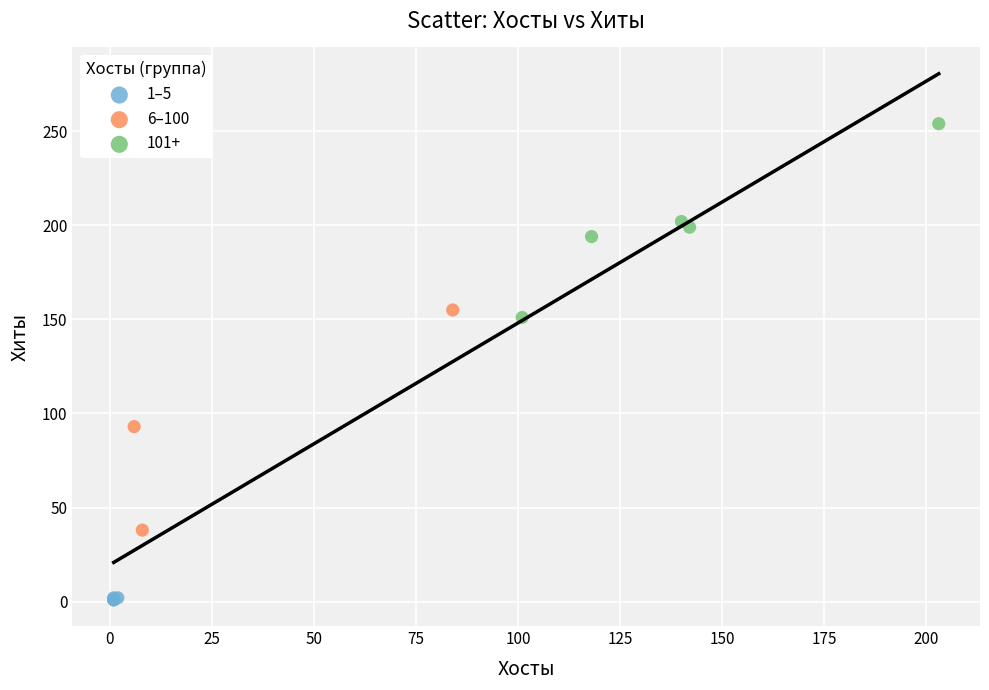

Which series contains the lowest Y value?

1–5